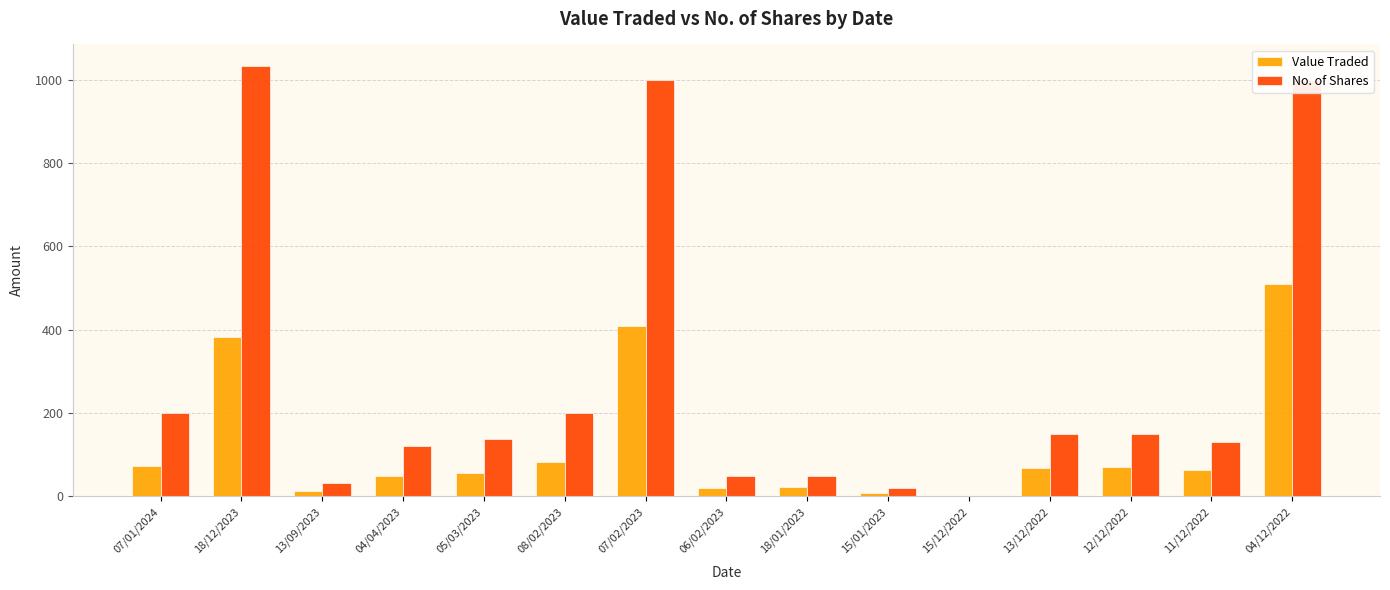

Which series has the largest total across all categories?

No. of Shares